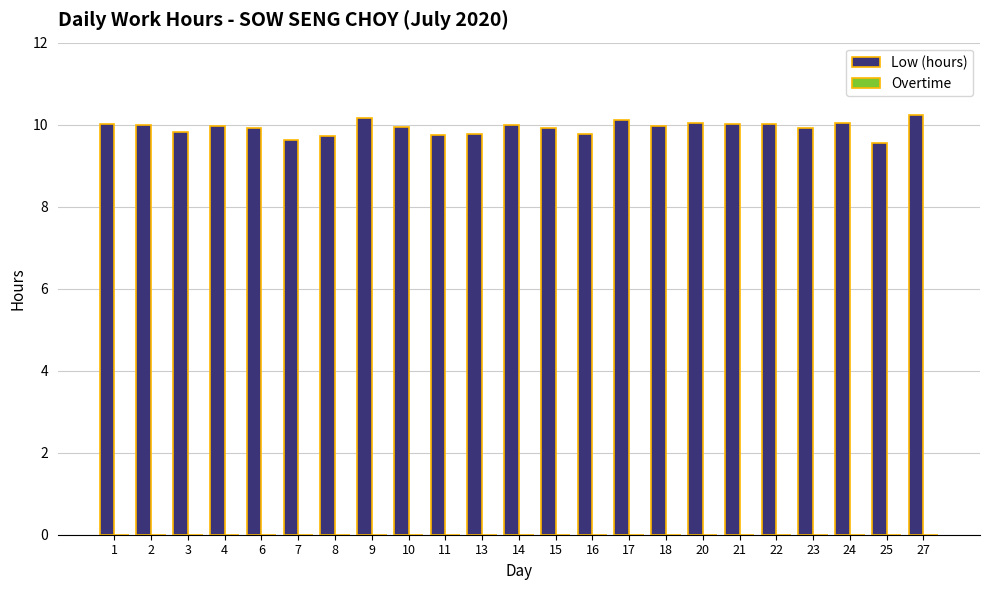

What is the difference between the maximum and second lowest values?

0.6